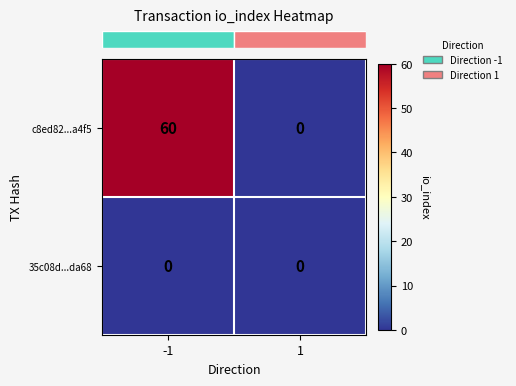

Between -1 and 1, which series saw the biggest shift?

c8ed82...a4f5